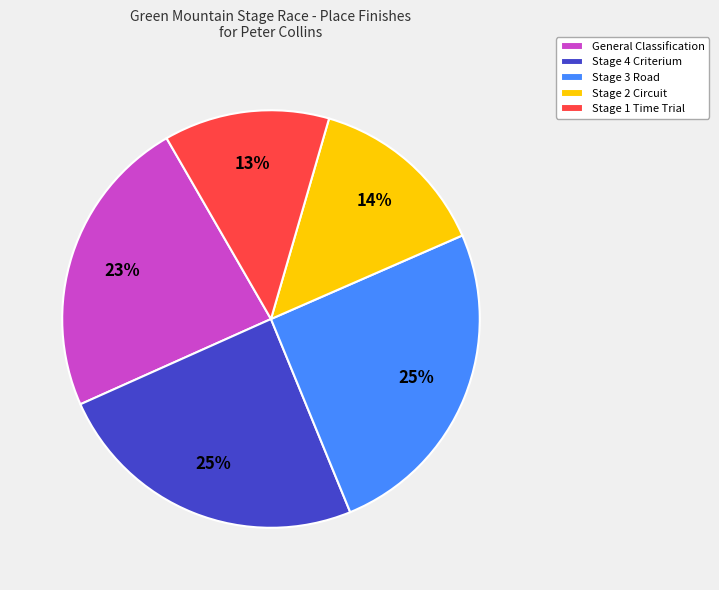

Is Stage 3 Road the majority of the pie?

No